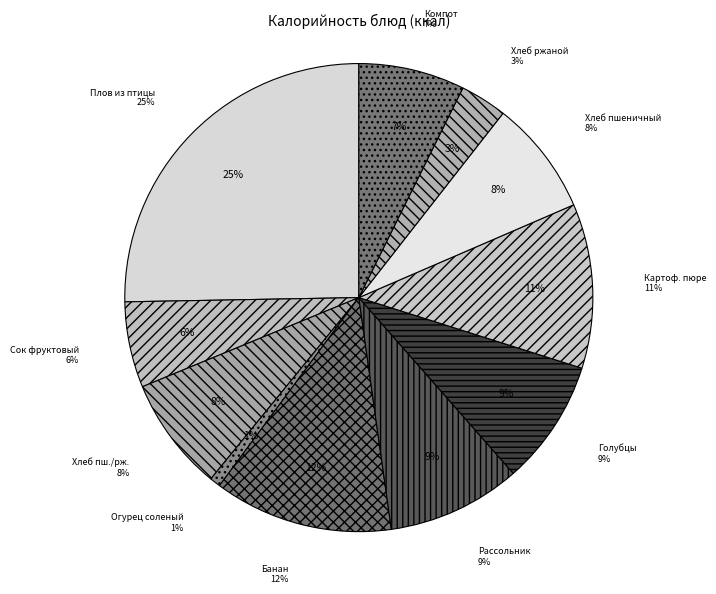

Which slice is the smallest?

Огурец соленый